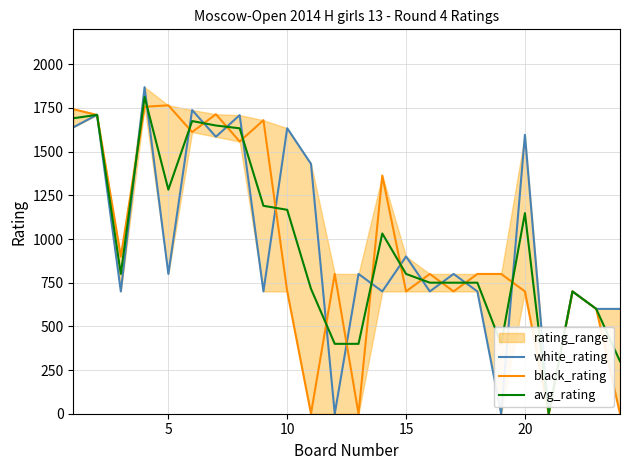

After their last crossing, which series has the higher values: avg_rating or white_rating?

white_rating